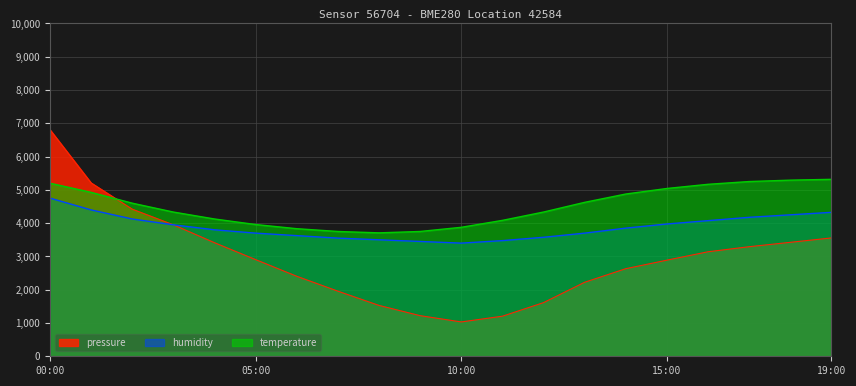

What is the value of the pressure point at the 7th from the left?

2404.0